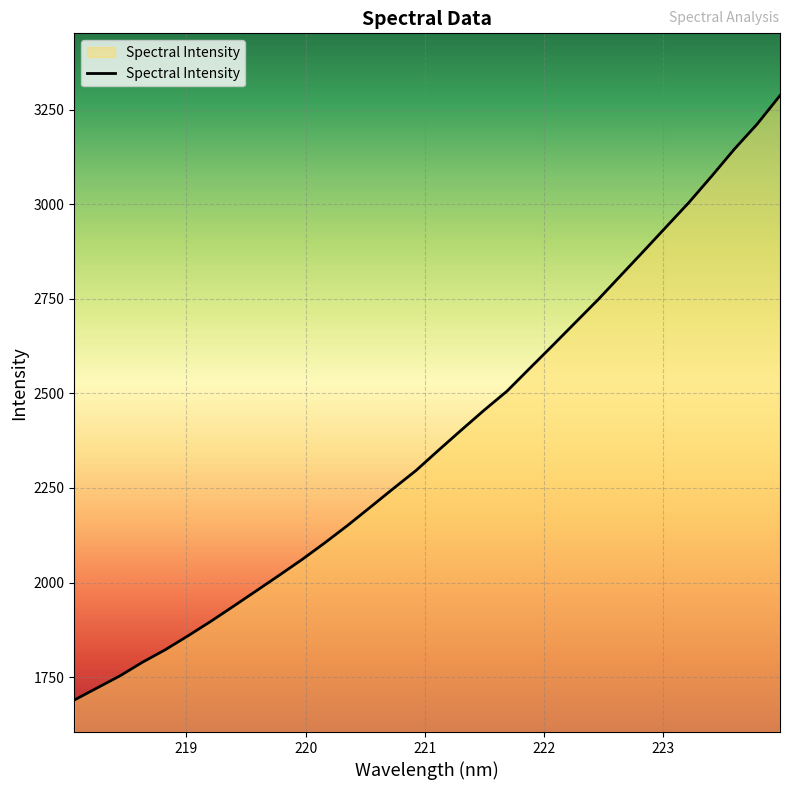

What is the minimum value shown in the chart?

1689.6